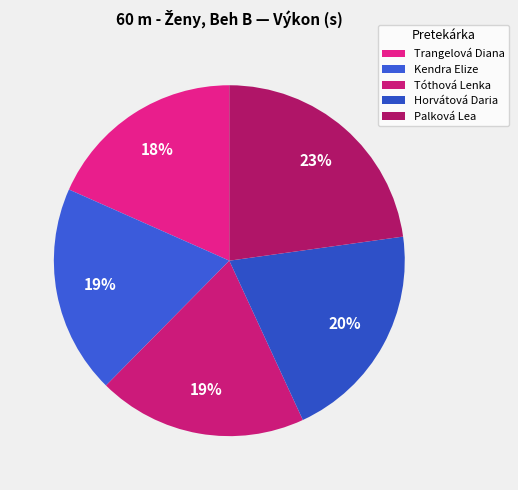

To the nearest percent, what percentage of the pie is Palková Lea?

23%